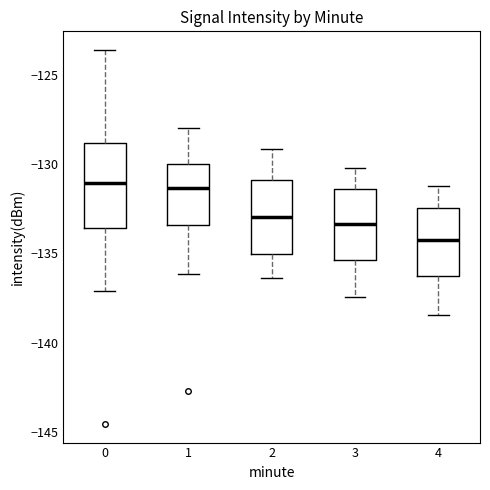

Where does the lower whisker of the box at x = 2 end on the y-axis? The values are not printed on the chart, so give them approximately, as read against the axis.

-136.5